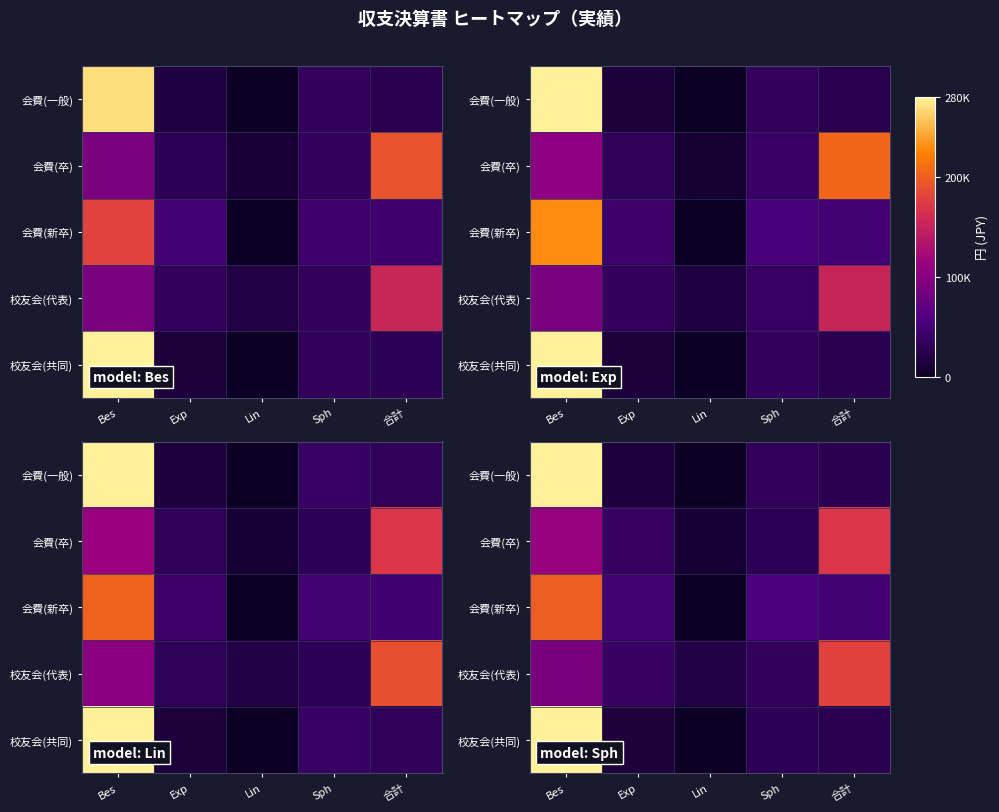

How many data points does each series have?

5